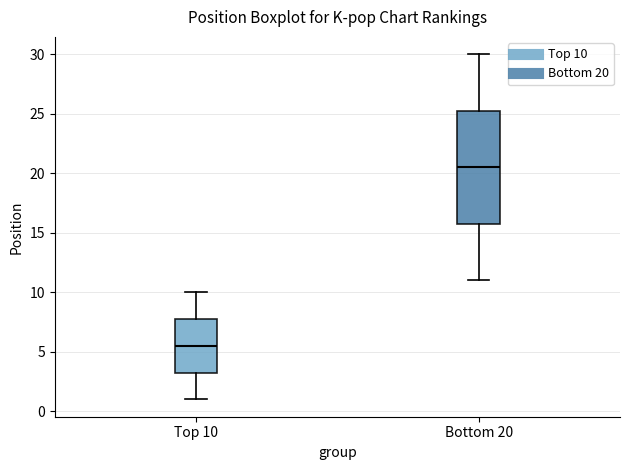

Reading left to right, read every box against the y-axis: the position of its median line, the range the box covers, and the ends of its whiskers. The values are not printed on the chart, so give them approximately, as read against the axis.

Top 10: median 5.5, box 3.5 to 8.0, whiskers 1.0 to 10.0
Bottom 20: median 20.5, box 16.0 to 25.5, whiskers 11.0 to 30.0